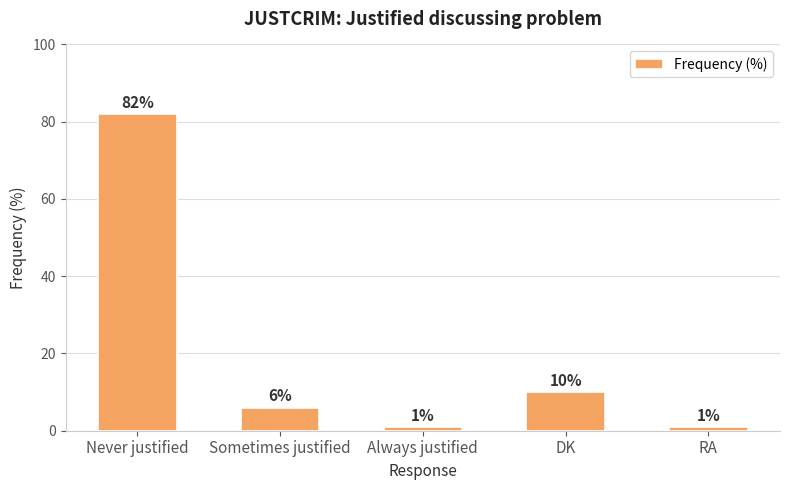

How many data points are less than 6?

2